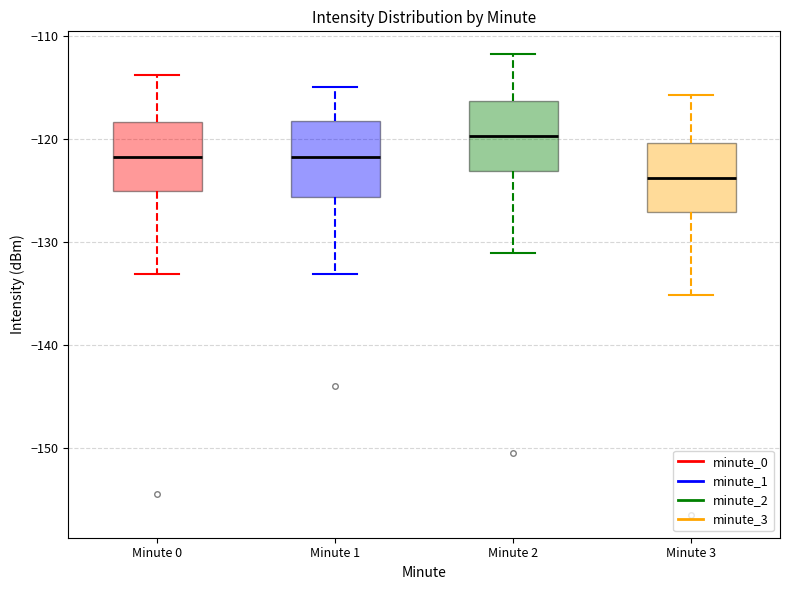

Reading left to right, transcribe this box plot: for each box, give where its median line is, the range the box spans, and where its two whiskers end, as read against the y-axis. The values are not printed on the chart, so give them approximately, as read against the axis.

Minute 0: median -122, box -125 to -118, whiskers -133 to -114
Minute 1: median -122, box -126 to -118, whiskers -133 to -115
Minute 2: median -120, box -123 to -116, whiskers -131 to -112
Minute 3: median -124, box -127 to -120, whiskers -135 to -116